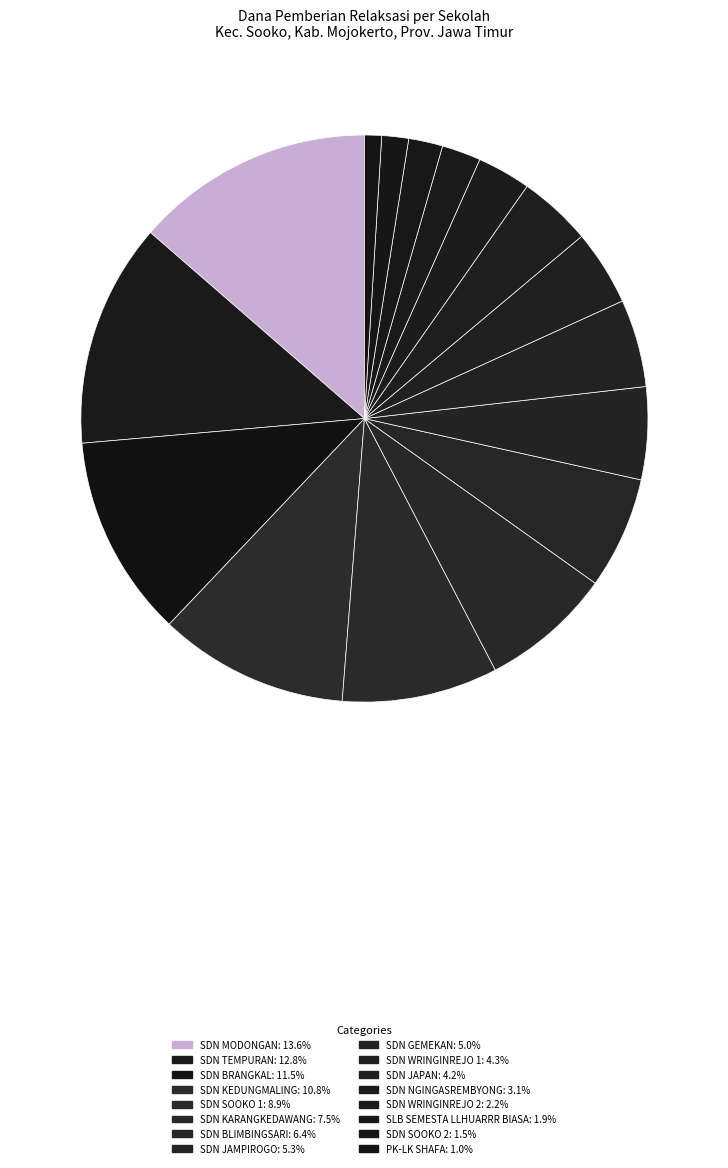

Count the number of slices in the pie.

16